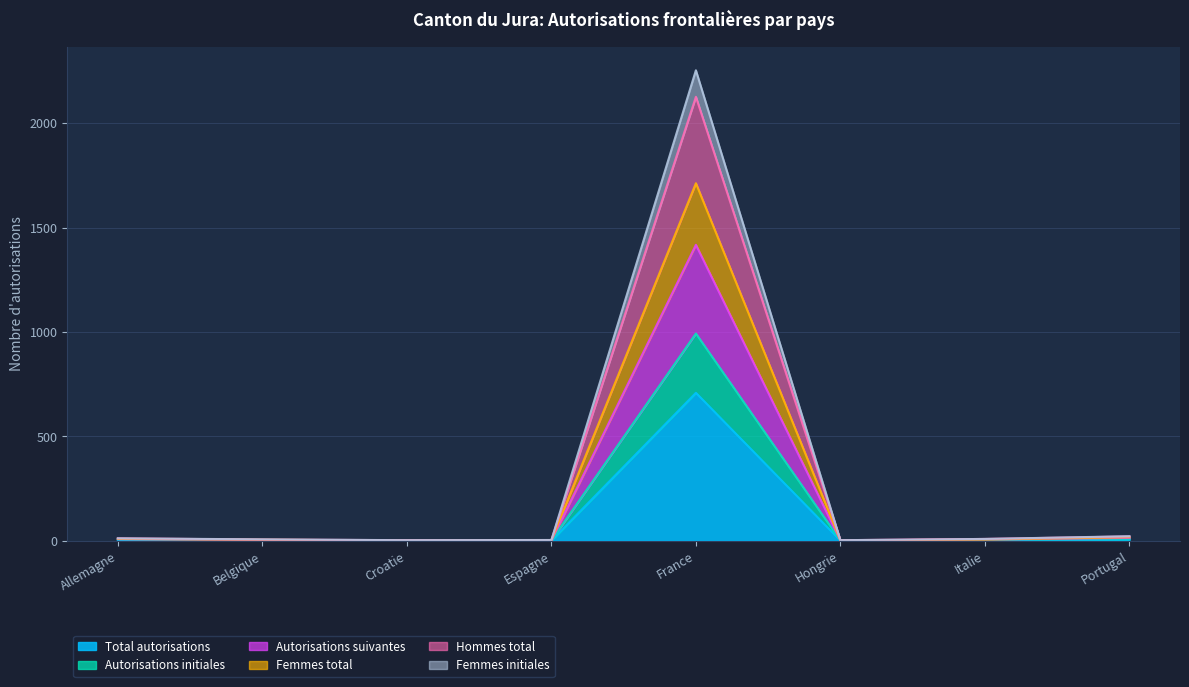

What is the sum of all Total autorisations values?

728